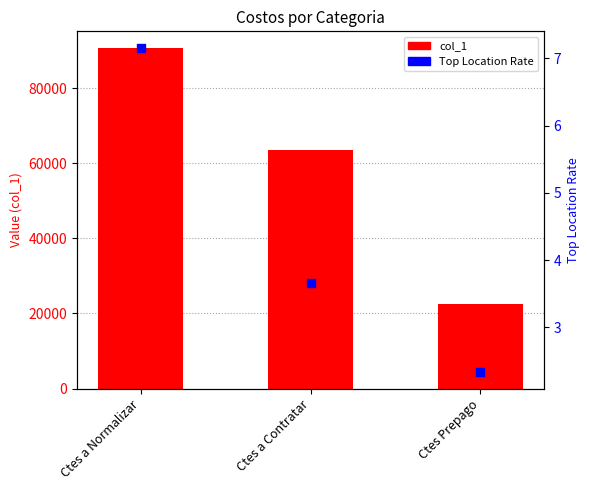

Which series has the largest total across all categories?

col_1